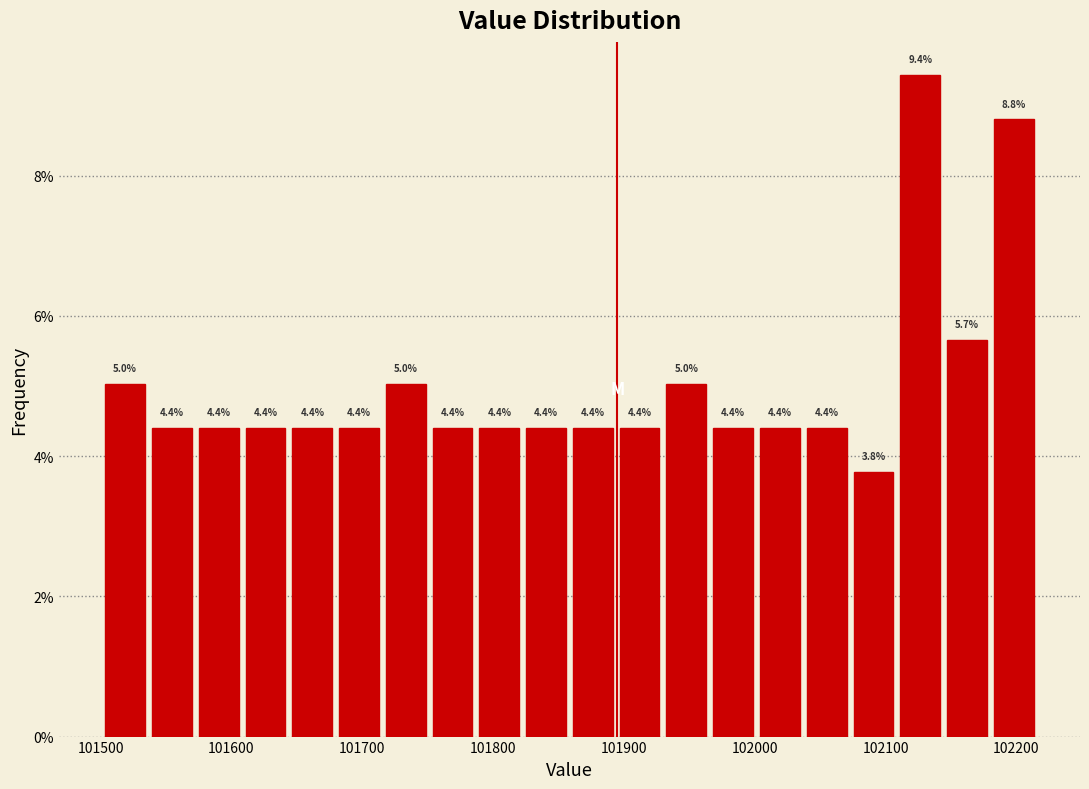

Read against the x-axis, roughly where is the centre of the tallest bar?

102130